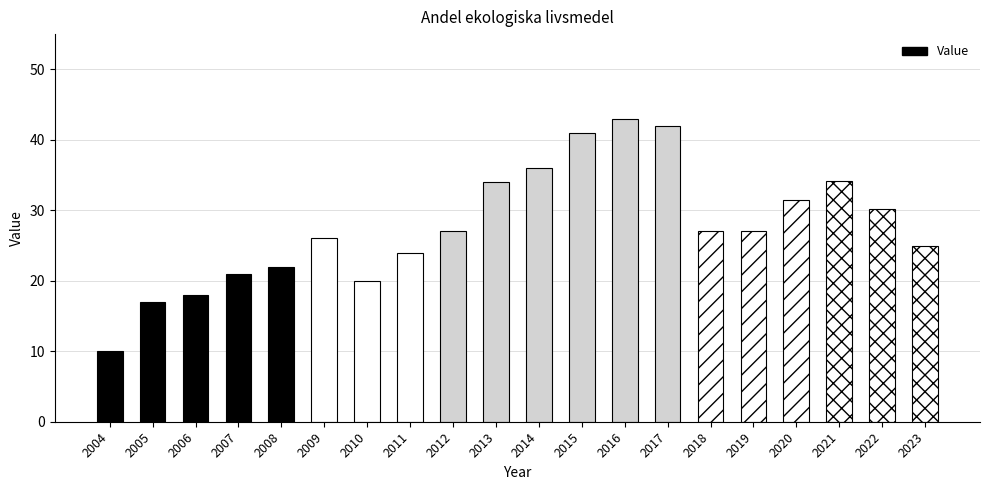

Which has a higher value, 2007 or 2021?

2021